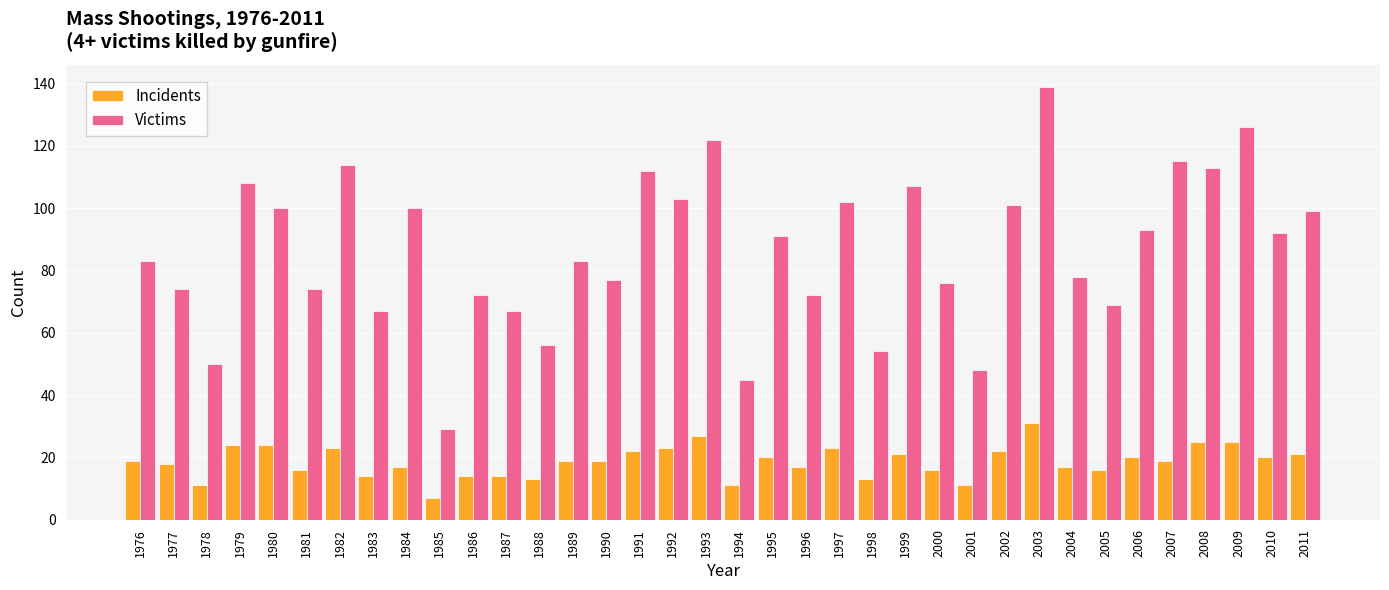

What is the maximum value for Victims?

139